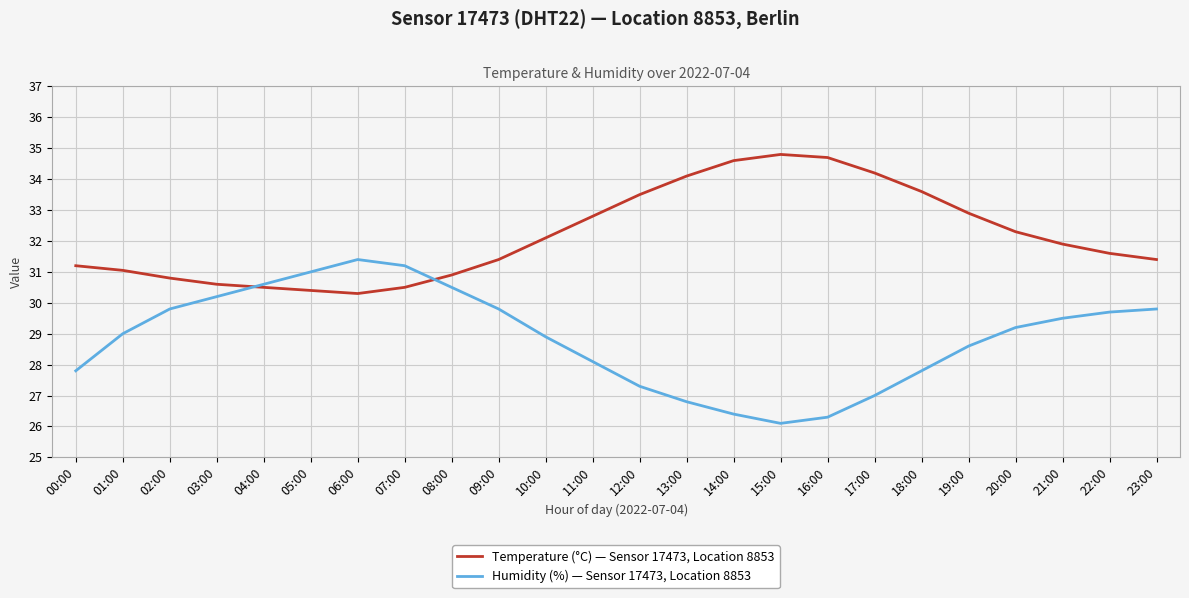

The value of Humidity (%) — Sensor 17473, Location 8853 at 21:00 is 29.5. True or false?

True